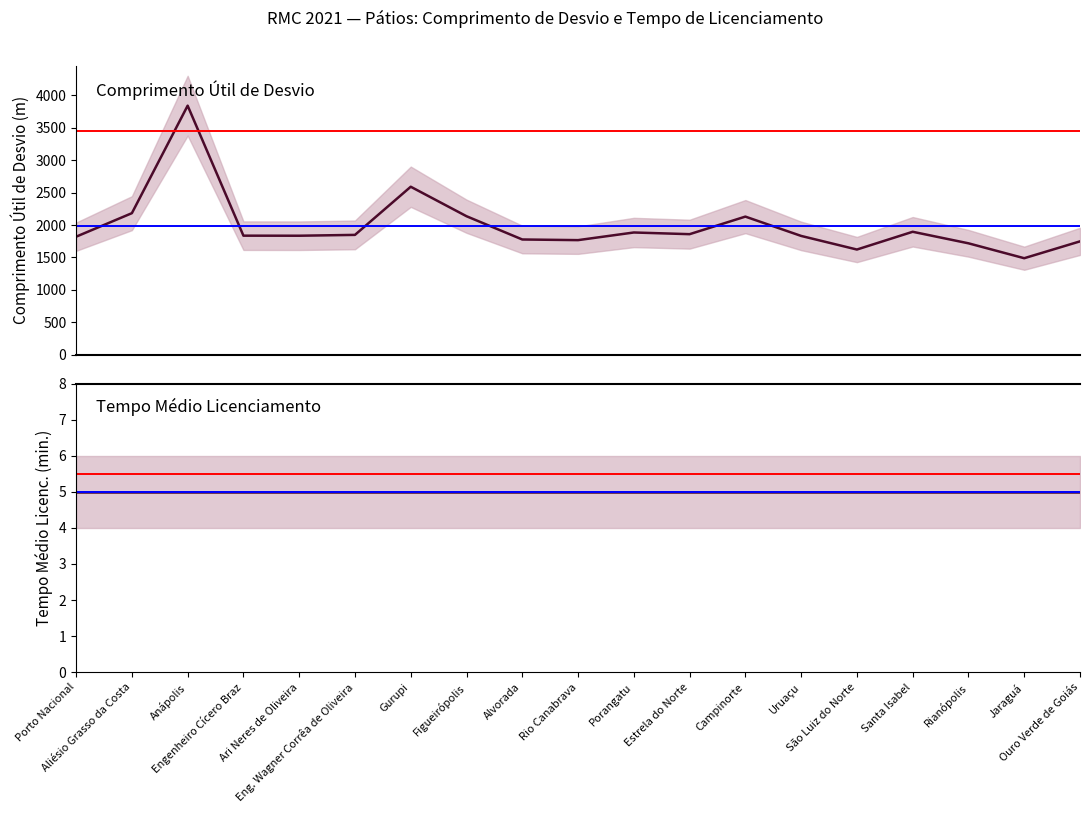

True or false: Tempo Médio Licenc. (min.) has a value of 5 at São Luiz do Norte.

True